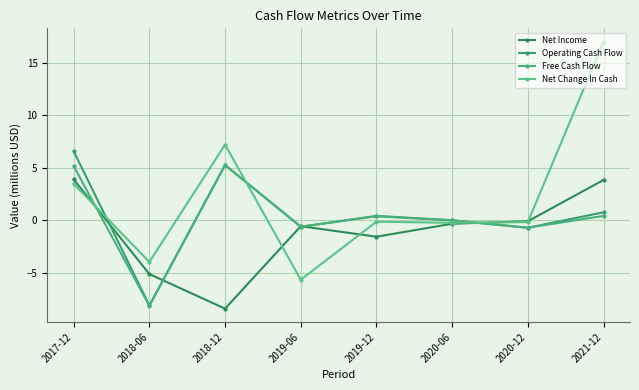

Where is the first local maximum for Operating Cash Flow?

2018-12